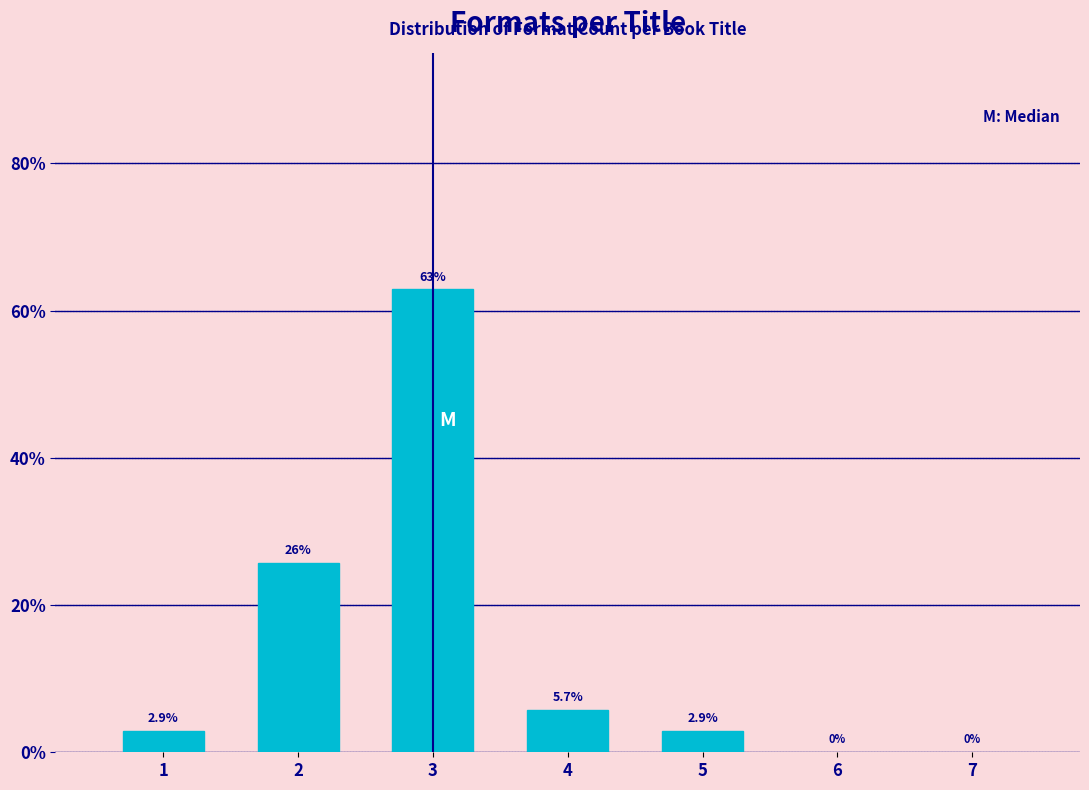

Reading left to right, extract all data points from this chart.

1=2.9	2=25.7	3=62.9	4=5.7	5=2.9